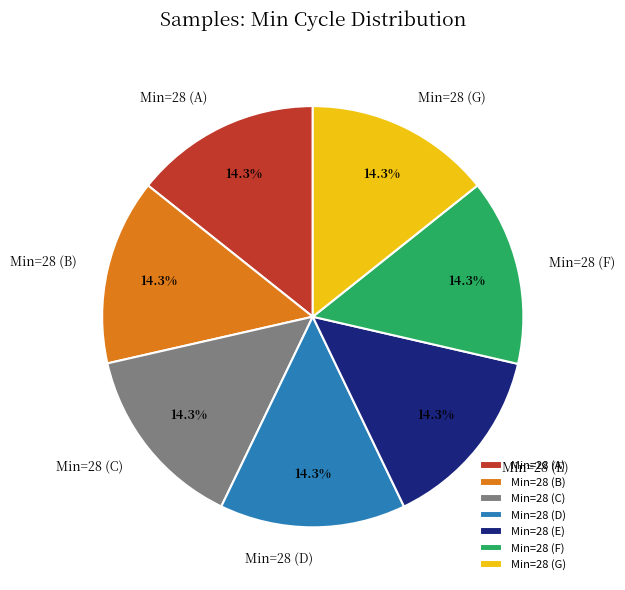

Do Min=28 (E) and Min=28 (D) together represent more than half of the pie?

No